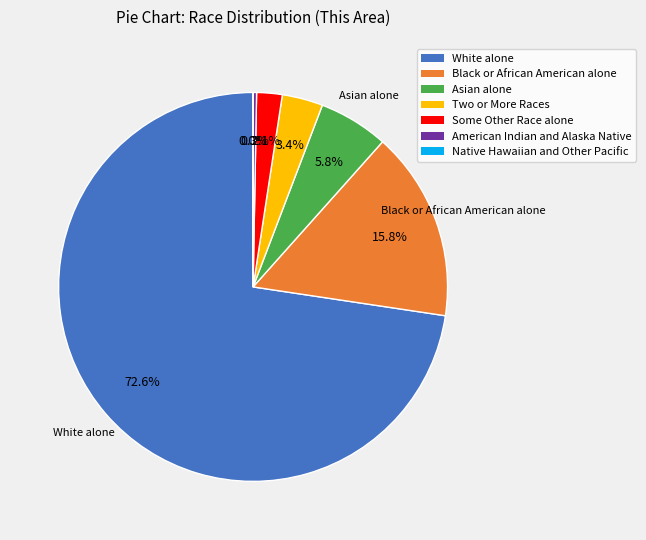

Which has a higher value, White alone or Some Other Race alone?

White alone